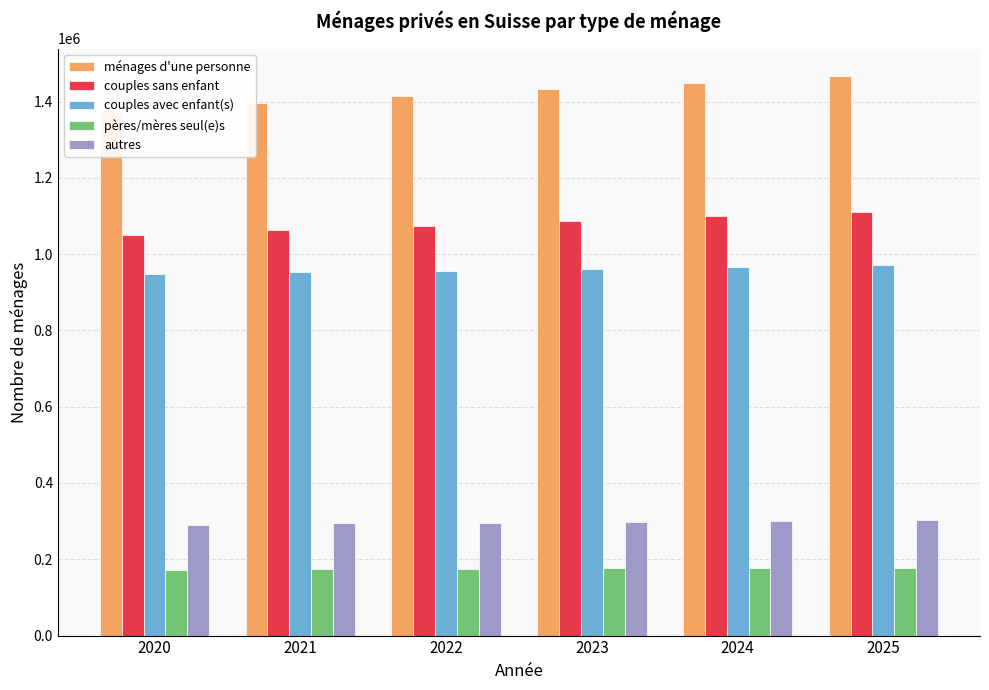

What is the difference between the second highest and minimum values in the ménages d'une personne series?

69985